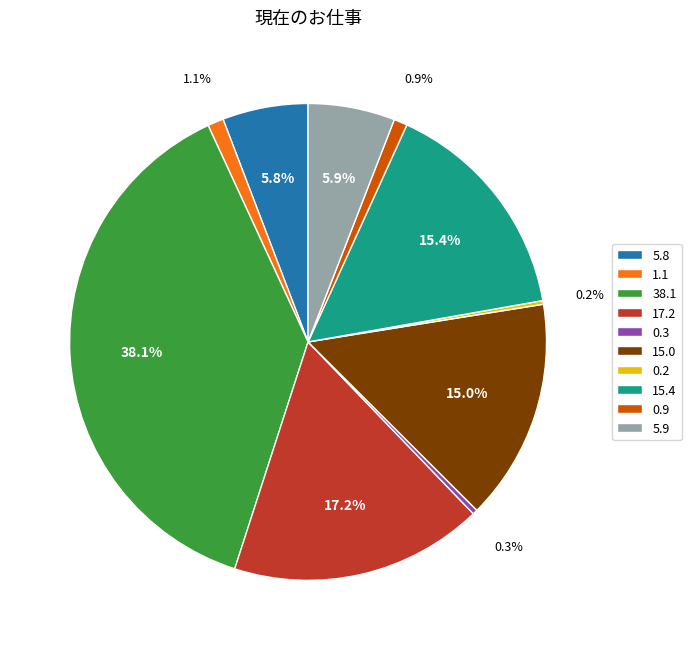

Combined, do 0.9 and 15.0 account for over 50%?

No